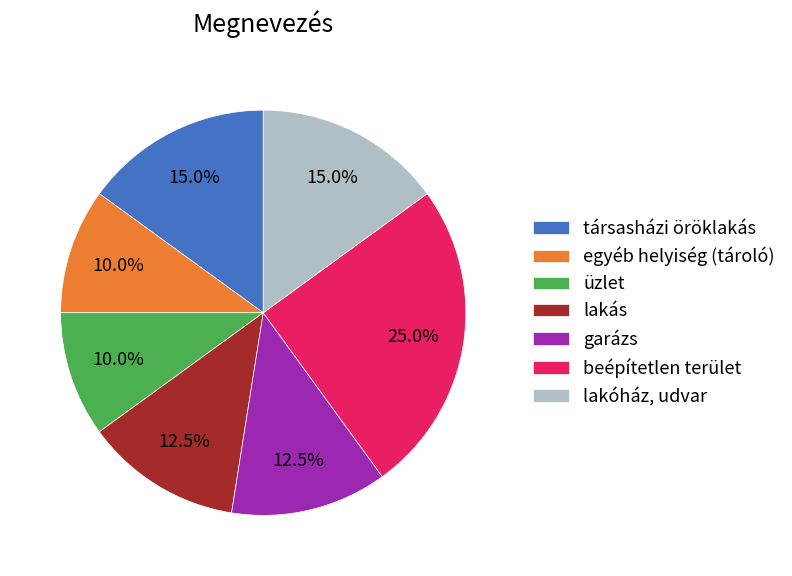

To the nearest percent, what portion does üzlet represent?

10%